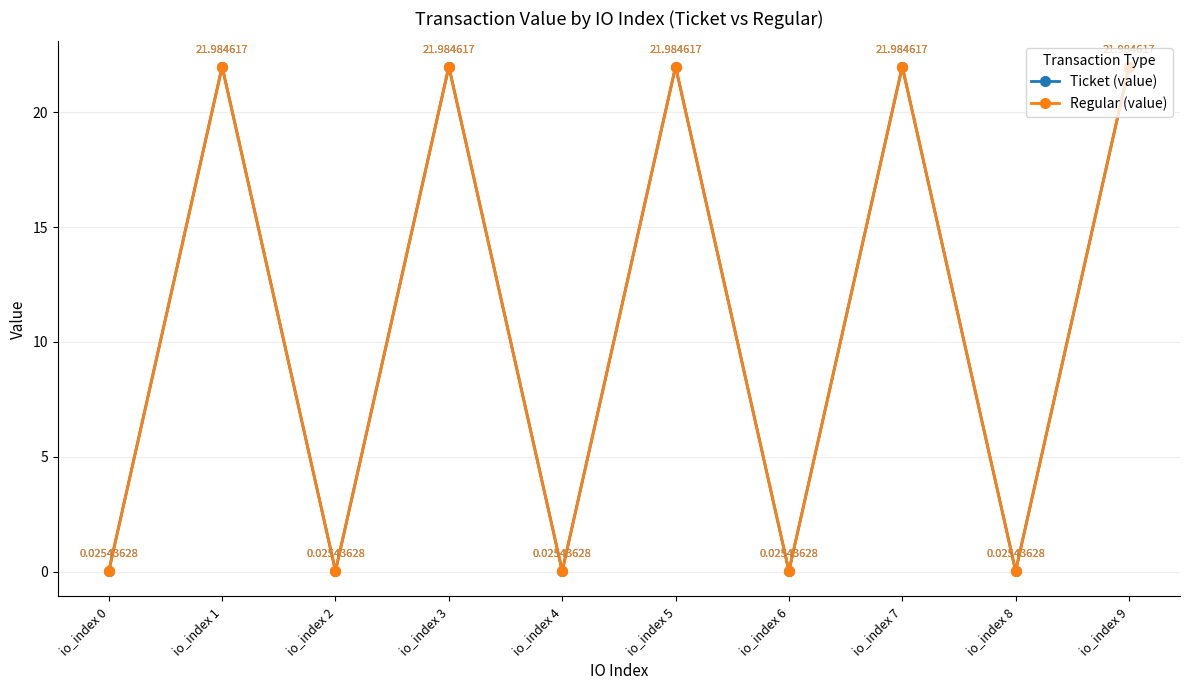

In Regular (value), how many points are higher than both neighbors (excluding endpoints)?

4